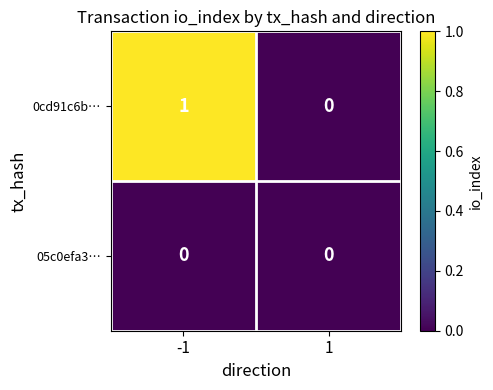

Reading left to right, what are all the values shown in this chart?

0cd91c6b…: -1=1	1=0
05c0efa3…: -1=0	1=0